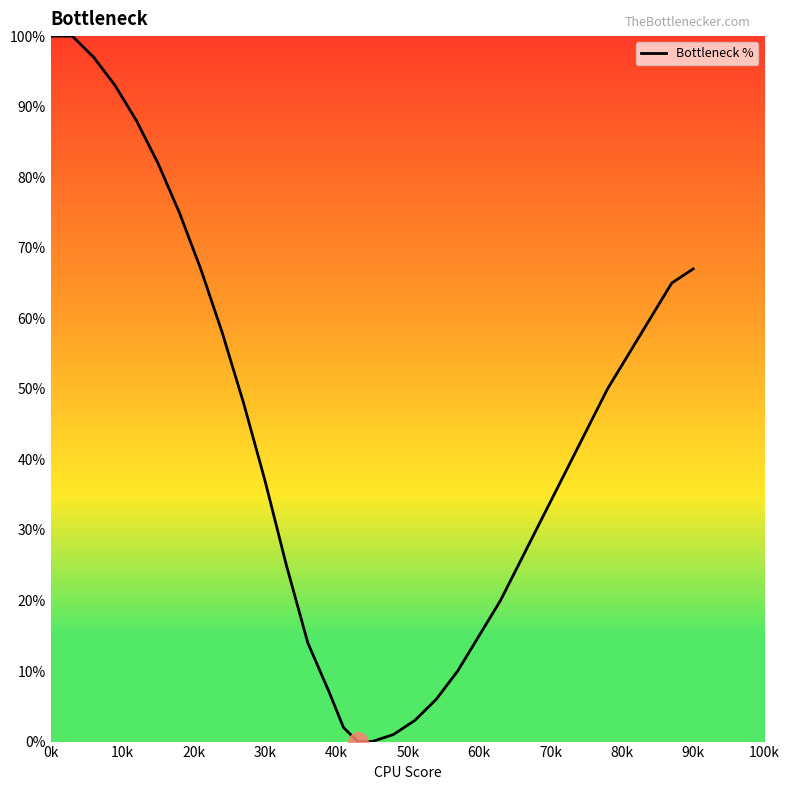

What is the maximum value shown in the chart?

100